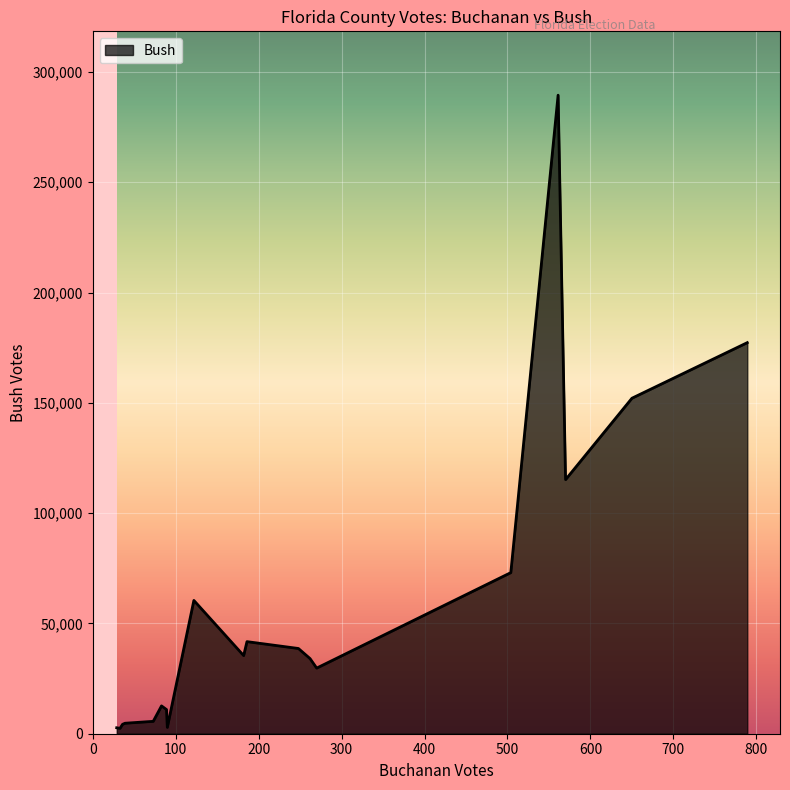

What is the maximum value shown in the chart?

289456